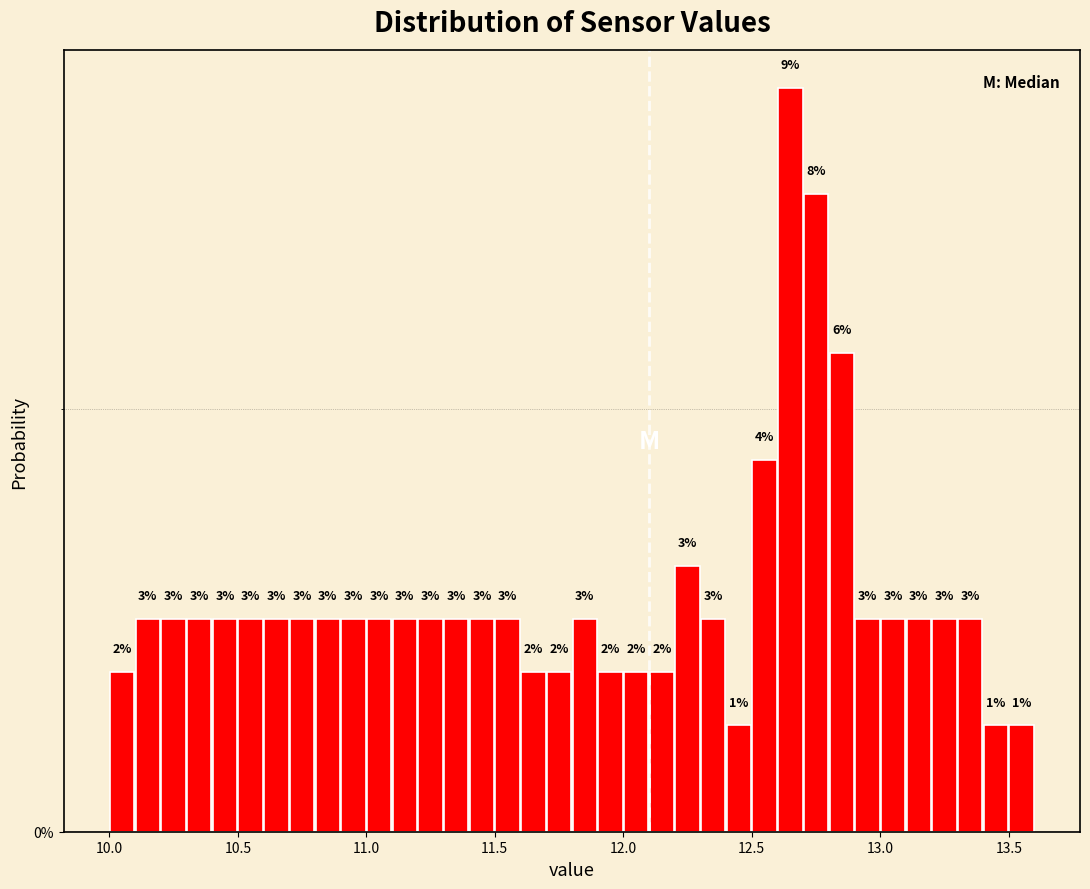

Read against the x-axis, roughly where is the centre of the tallest bar?

12.65